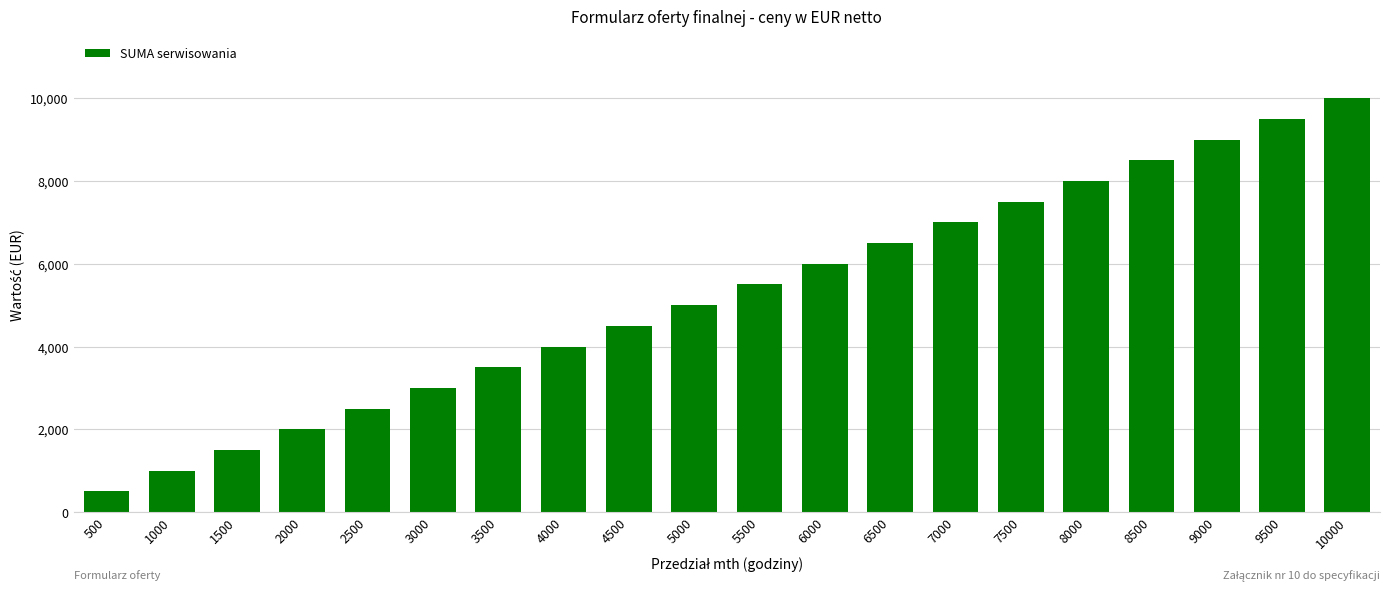

List the labels in order of value, smallest first.

500, 1000, 1500, 2000, 2500, 3000, 3500, 4000, 4500, 5000, 5500, 6000, 6500, 7000, 7500, 8000, 8500, 9000, 9500, 10000